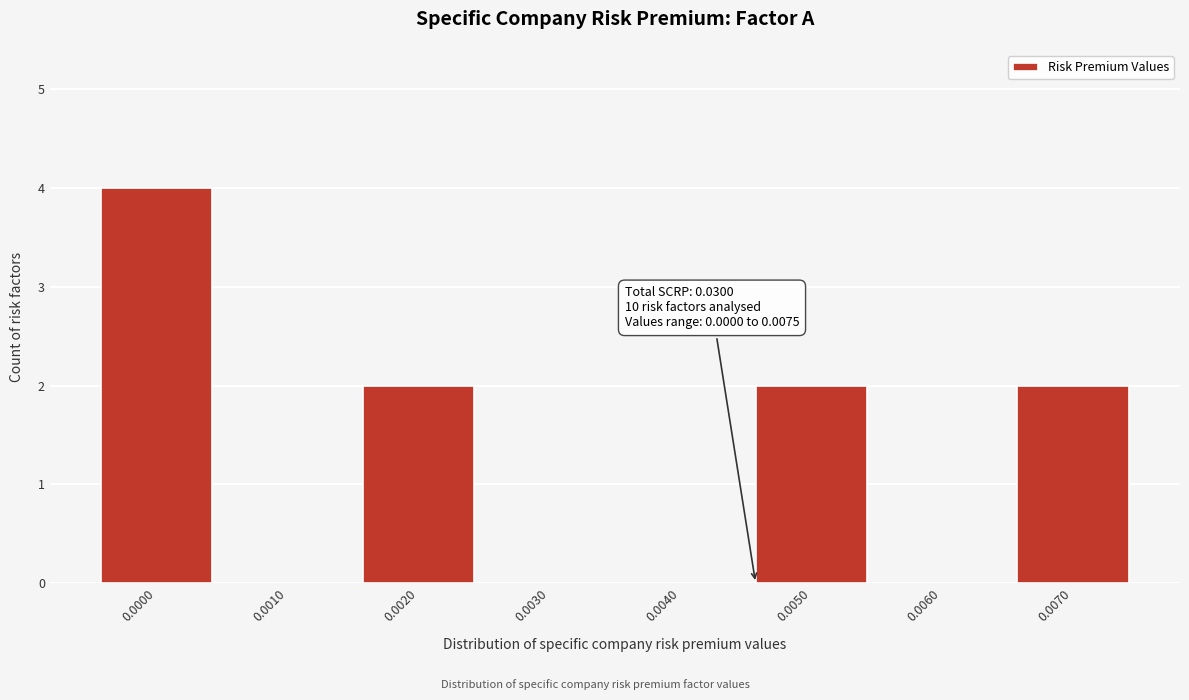

Reading left to right, list all the values displayed in this chart.

0.0000=4	0.0010=0	0.0020=2	0.0030=0	0.0040=0	0.0050=2	0.0060=0	0.0070=2